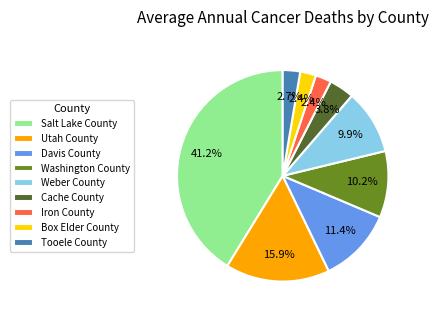

True or false: Tooele County accounts for 3% of the total.

True